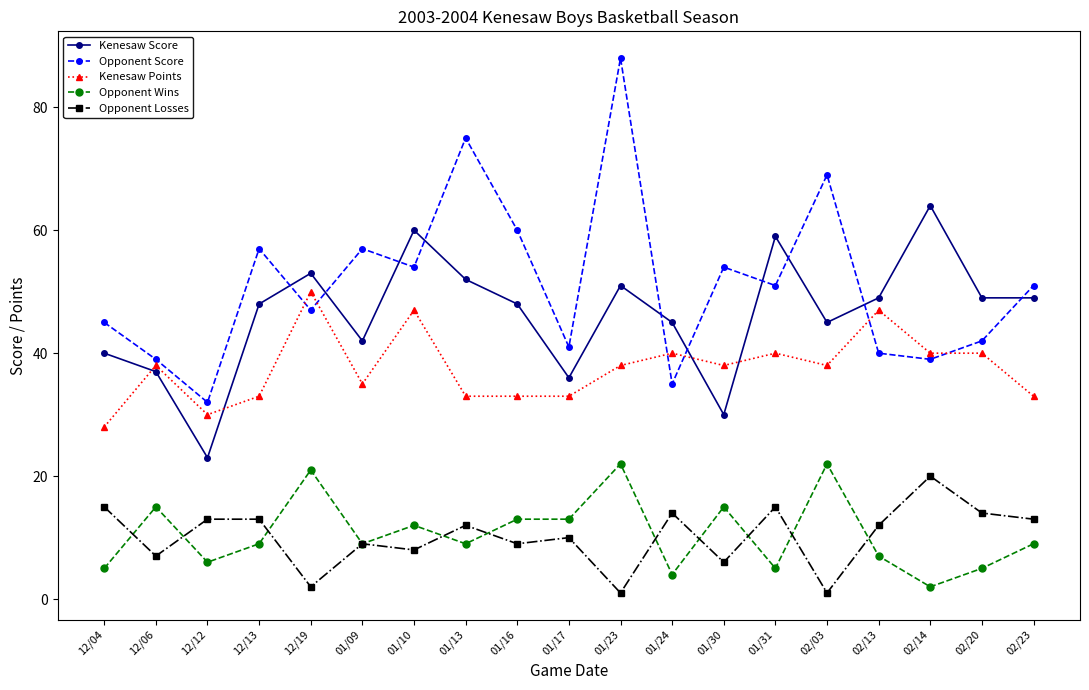

Does the chart display data point markers on the line(s)?

Yes